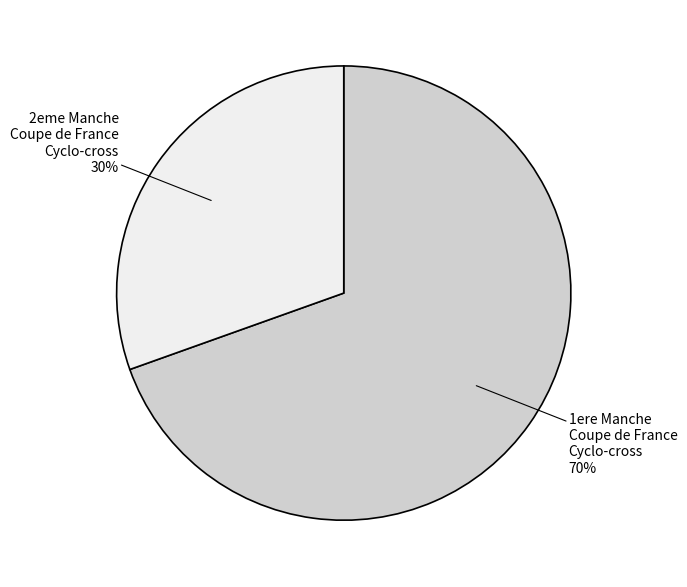

Combined, do 1ere Manche Coupe de France Cyclo-cross and 2eme Manche Coupe de France Cyclo-cross account for over 50%?

Yes